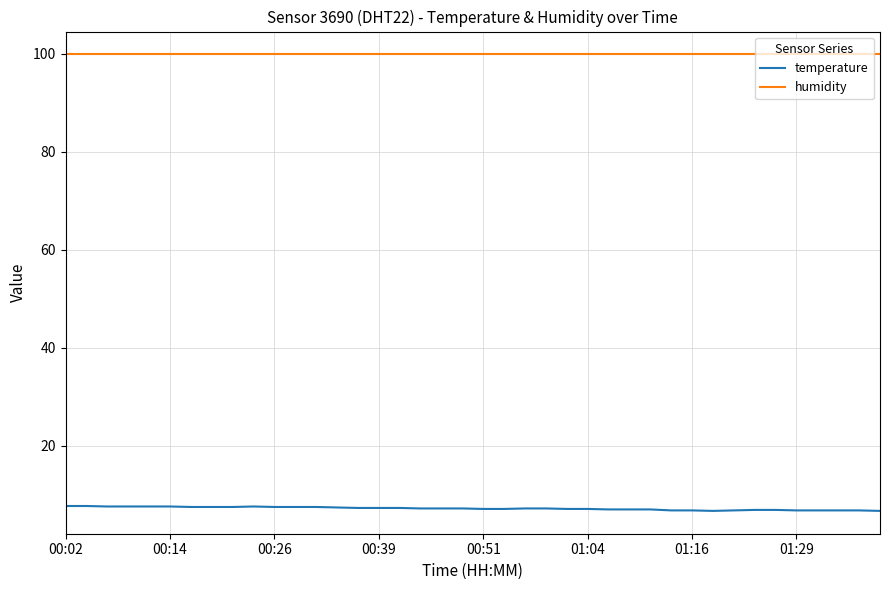

Which series has the largest total across all categories?

humidity